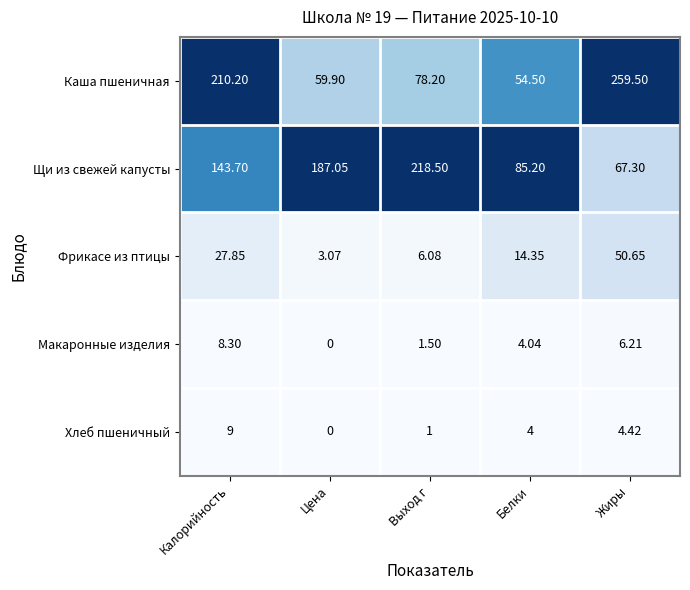

Which series changed the most between Белки and Жиры?

Каша пшеничная